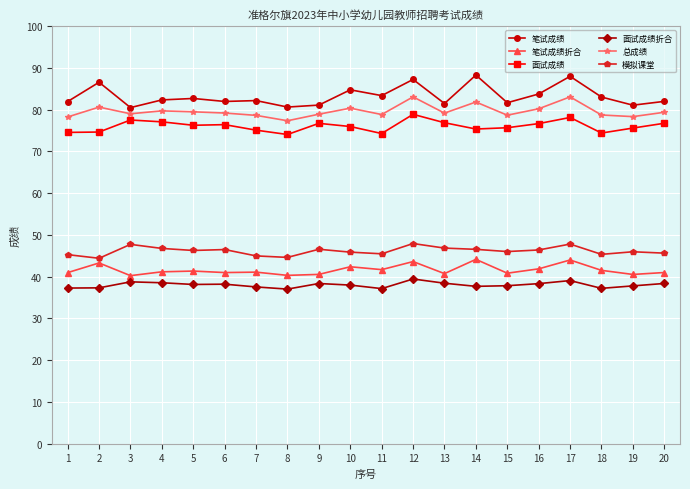

What is the difference between the maximum and minimum values in the 笔试成绩 series?

7.8